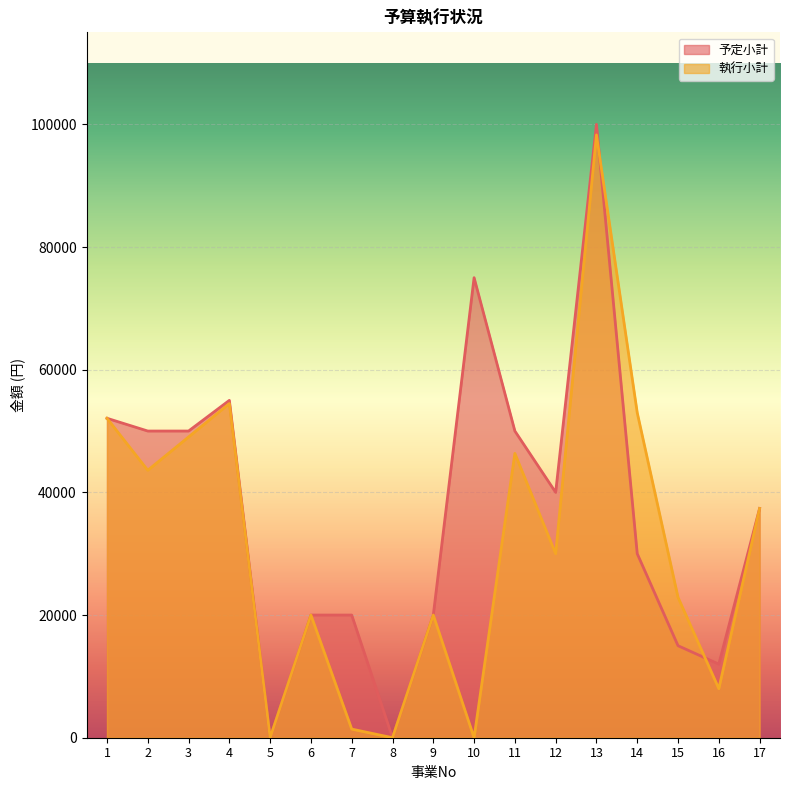

Rank the series by their average value, from highest to lowest.

予定小計, 執行小計